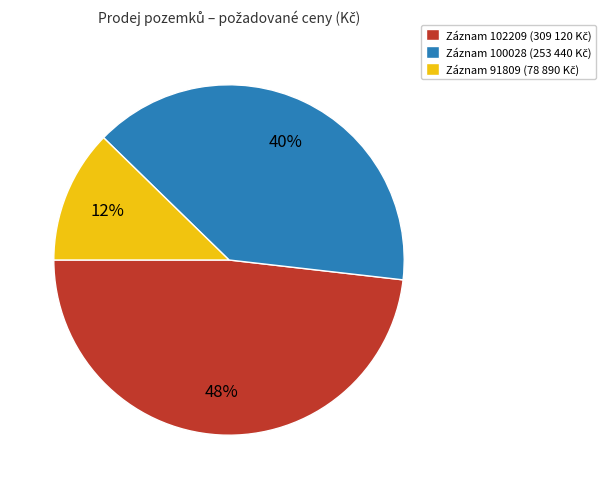

To the nearest percent, what is the average slice percentage?

33%